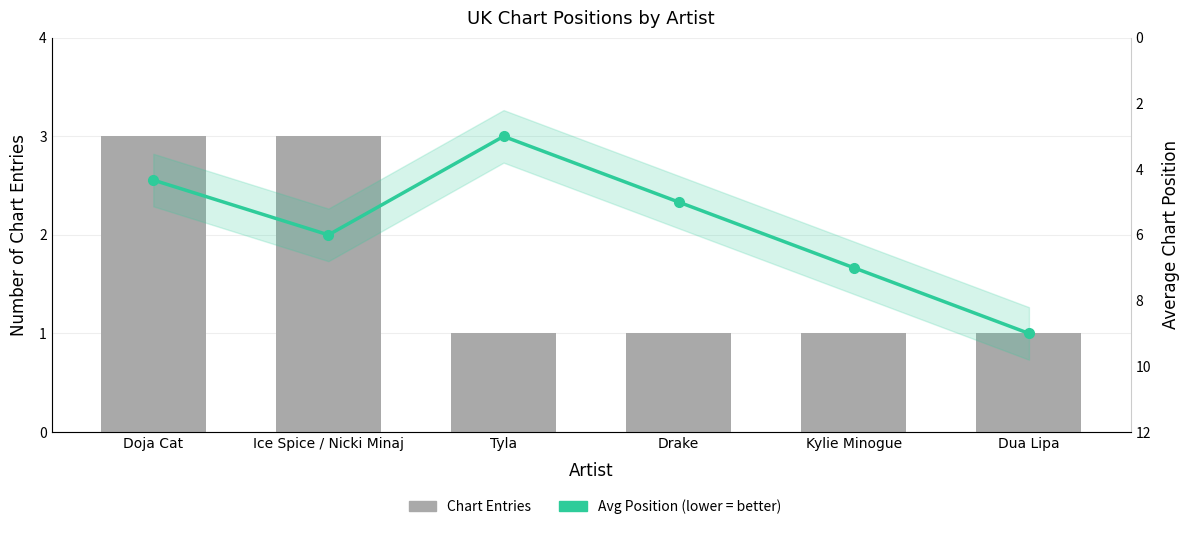

What is the maximum value for Chart Entries?

3.0